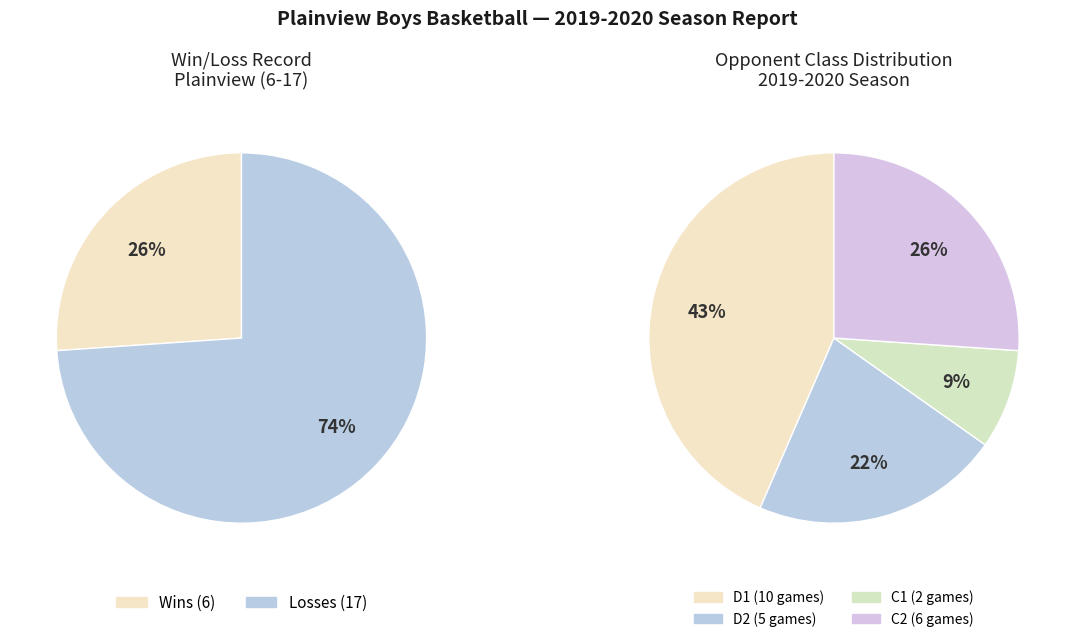

Count the number of slices in the pie.

2